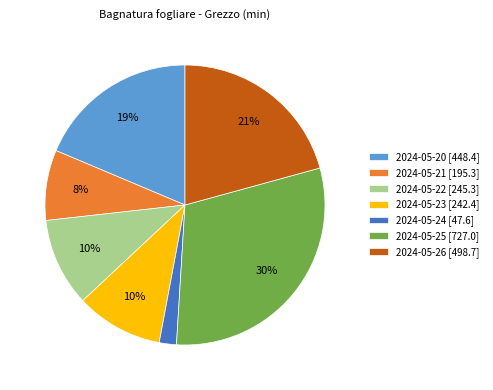

To the nearest percent, what is the average slice percentage?

14%